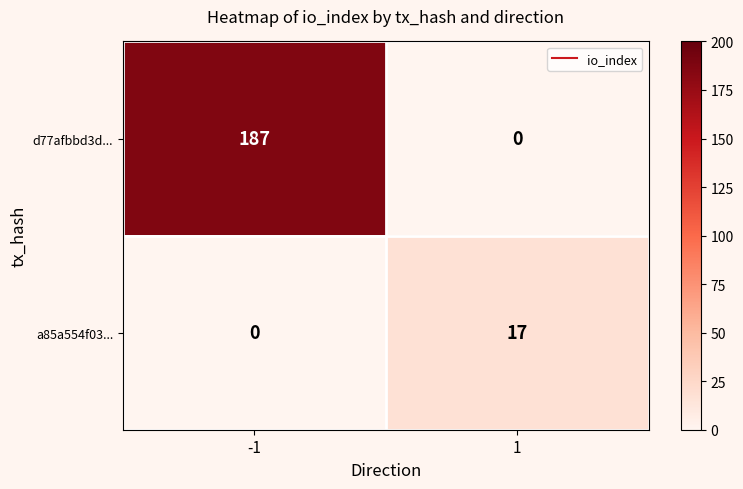

At how many categories does at least one series exceed 39?

1